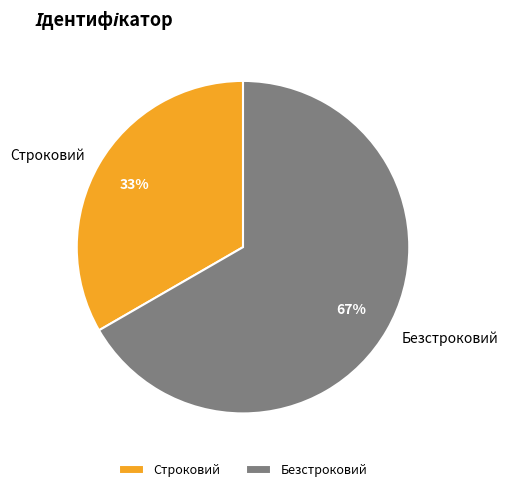

To the nearest percent, what is the combined percentage of Безстроковий and Строковий?

100%